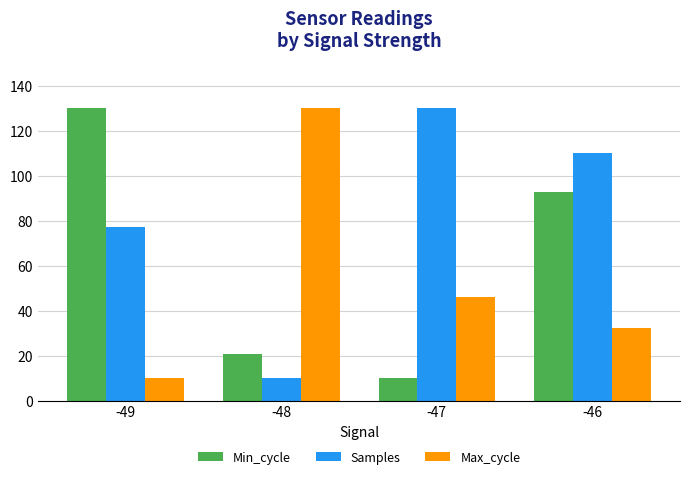

List the labels in order of Max_cycle value, smallest first.

-49, -46, -47, -48